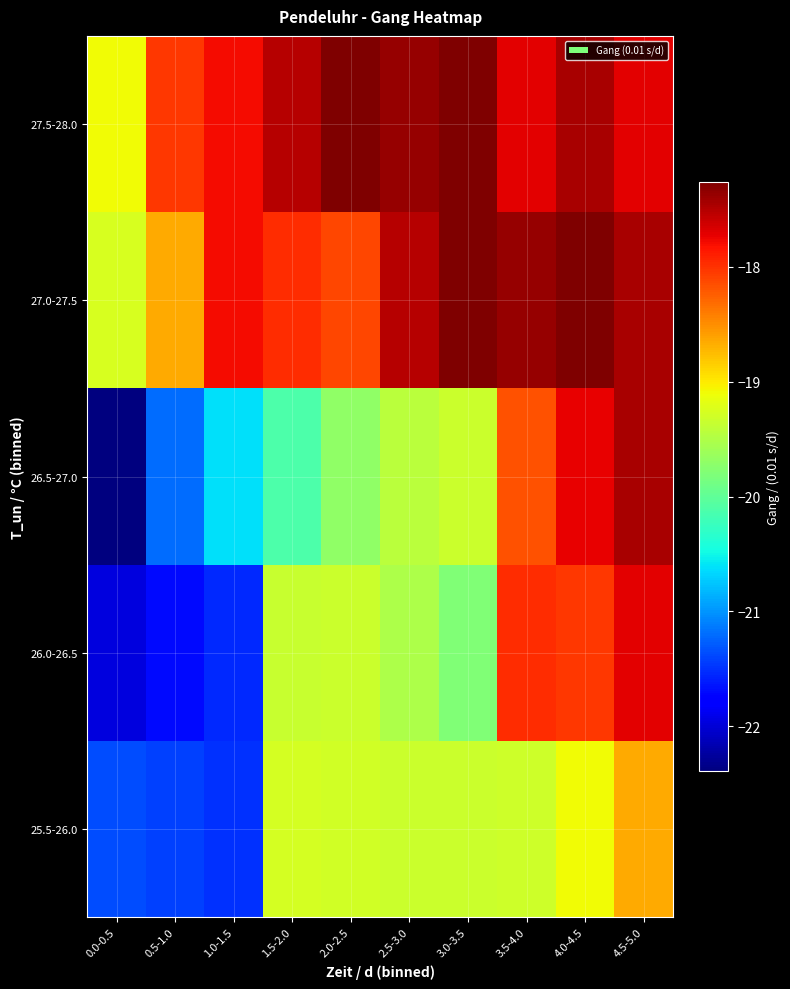

Rank the series at 1.5-2.0 from highest to lowest value.

27.5-28.0, 27.0-27.5, 25.5-26.0, 26.0-26.5, 26.5-27.0